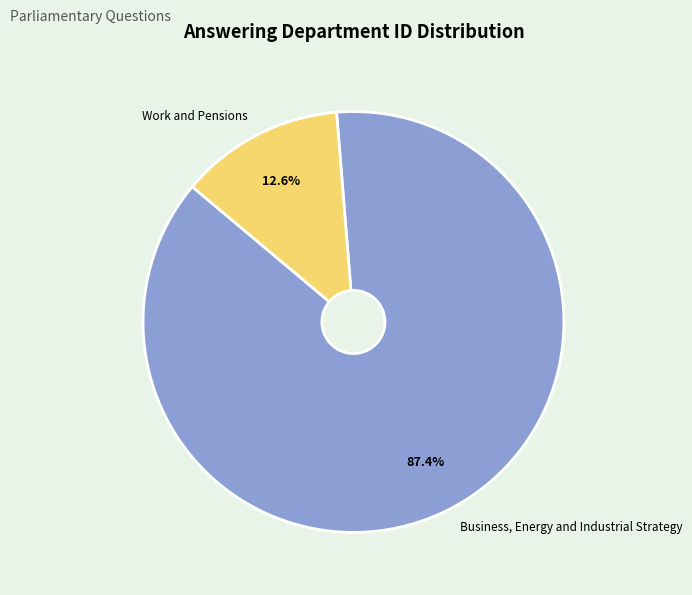

What is the smallest slice in the pie chart?

Work and Pensions